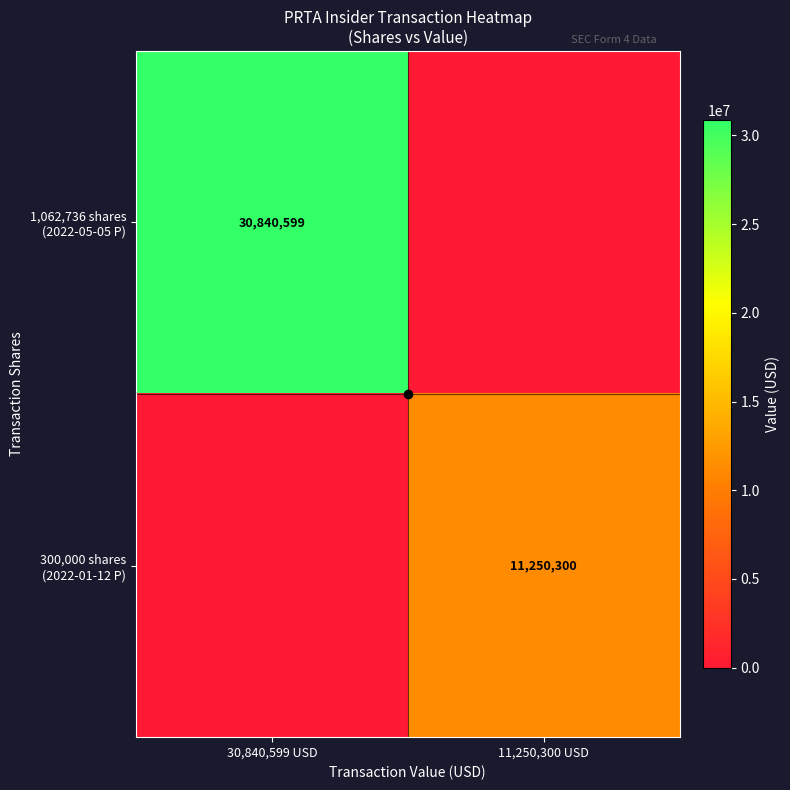

Where is 300,000 shares (2022-01-12 P) nearest to the value 5625150?

30,840,599 USD